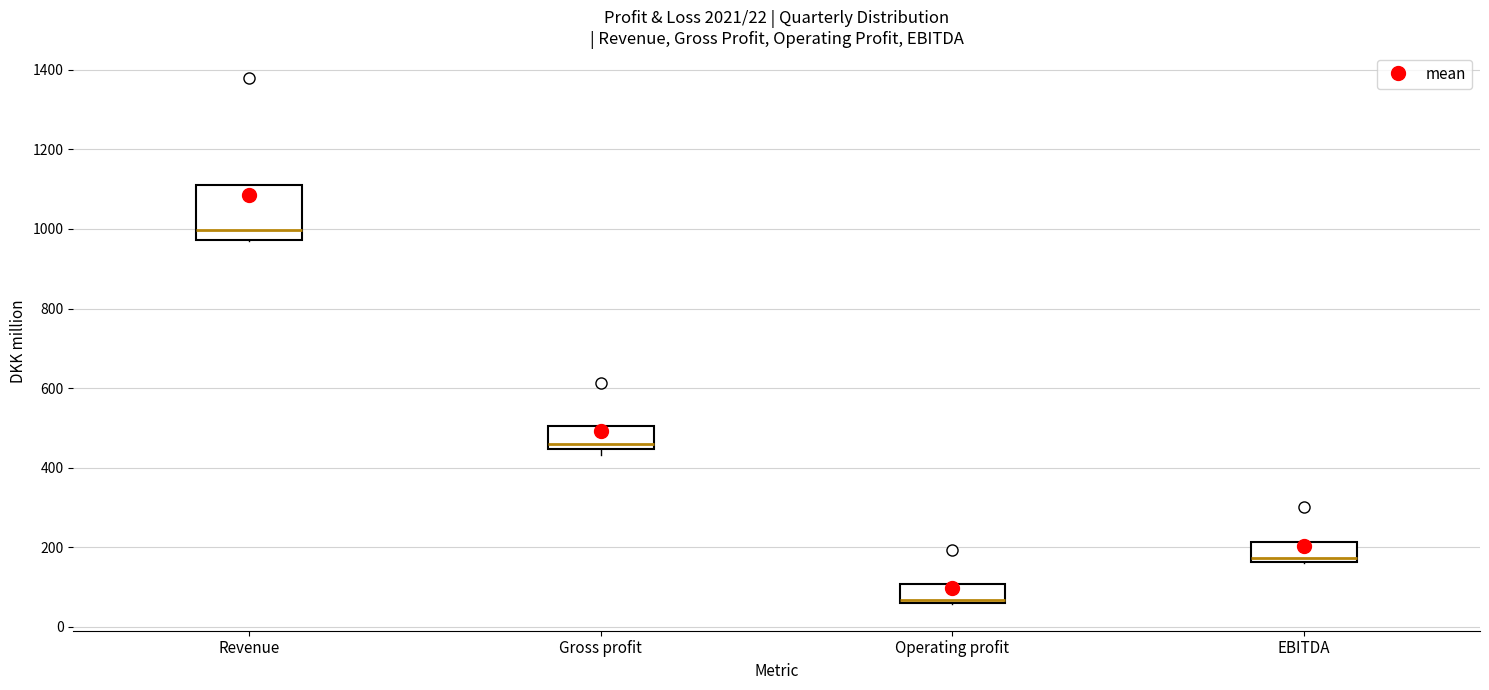

Comparing the boxes themselves (not the whiskers), which one is the tallest?

Revenue